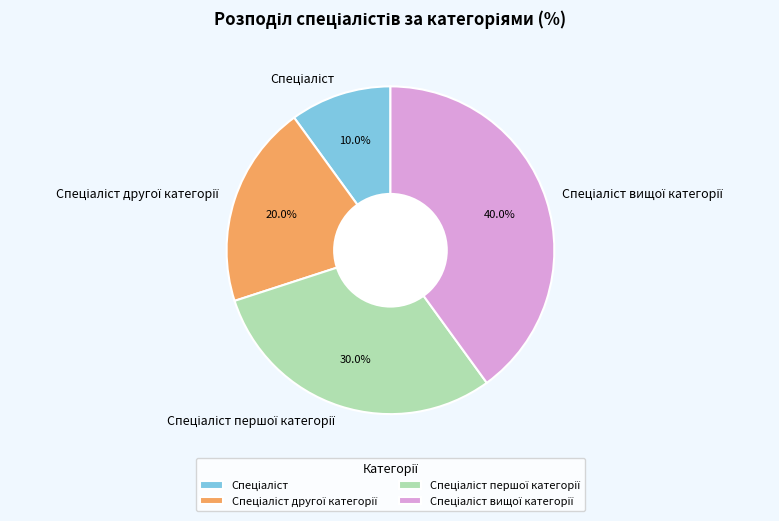

Does any single category account for the majority?

No